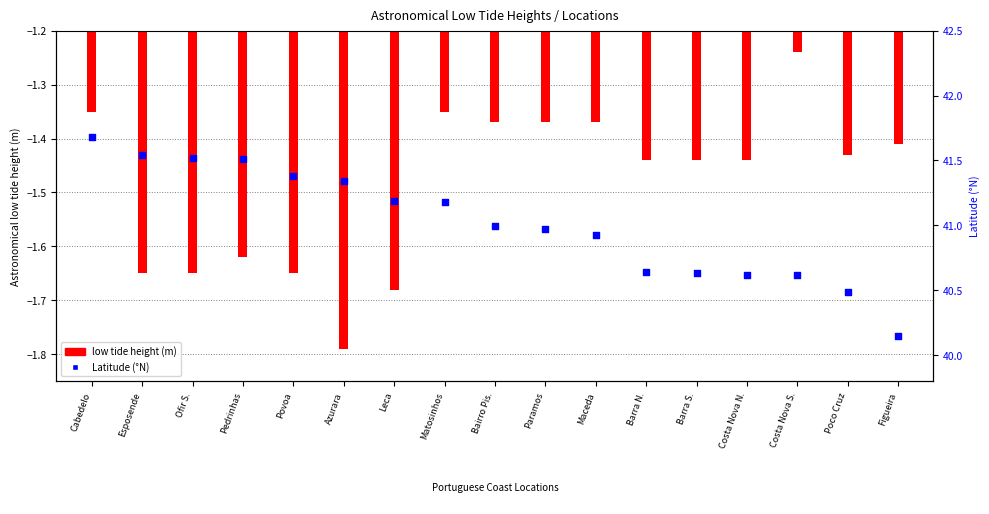

Which series reaches the maximum Y coordinate?

Latitude (°N)